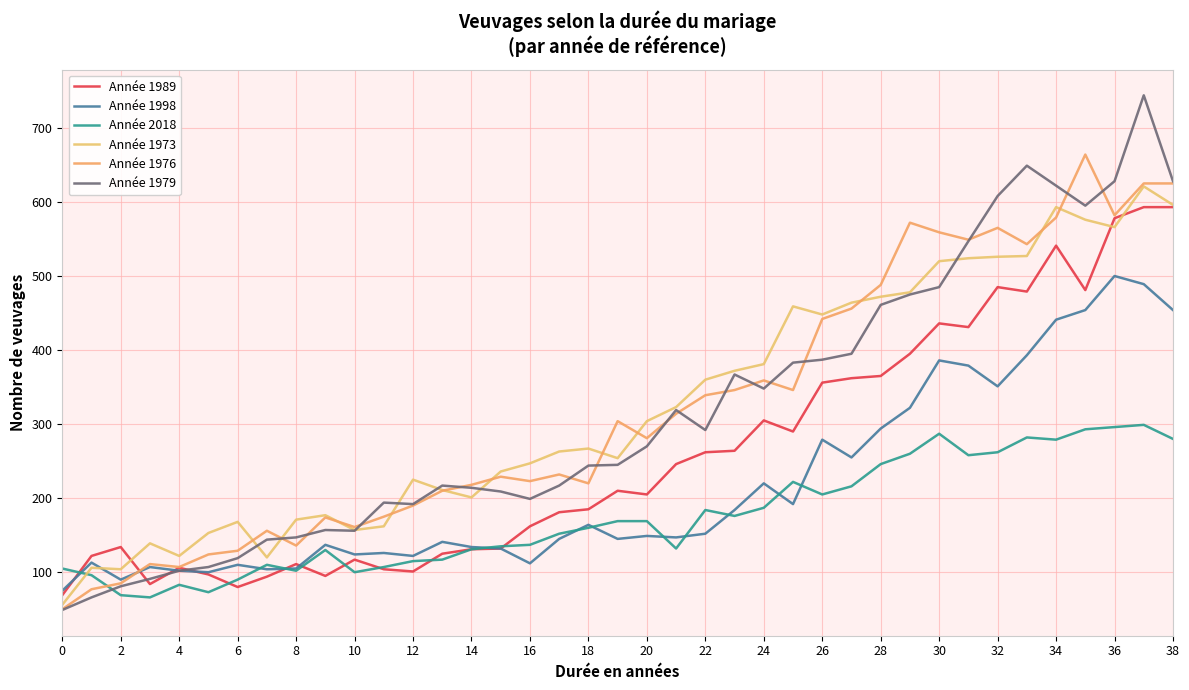

Count the number of categories in the chart.

39